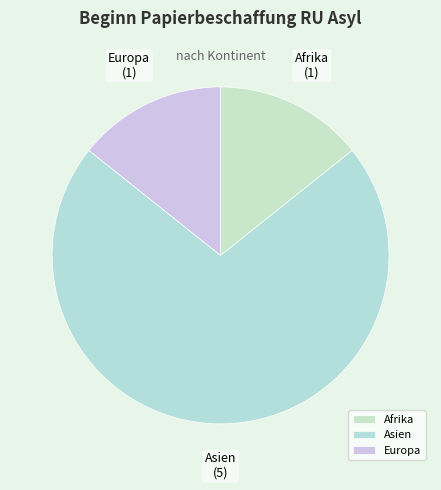

Which category has the biggest portion of the pie?

Asien